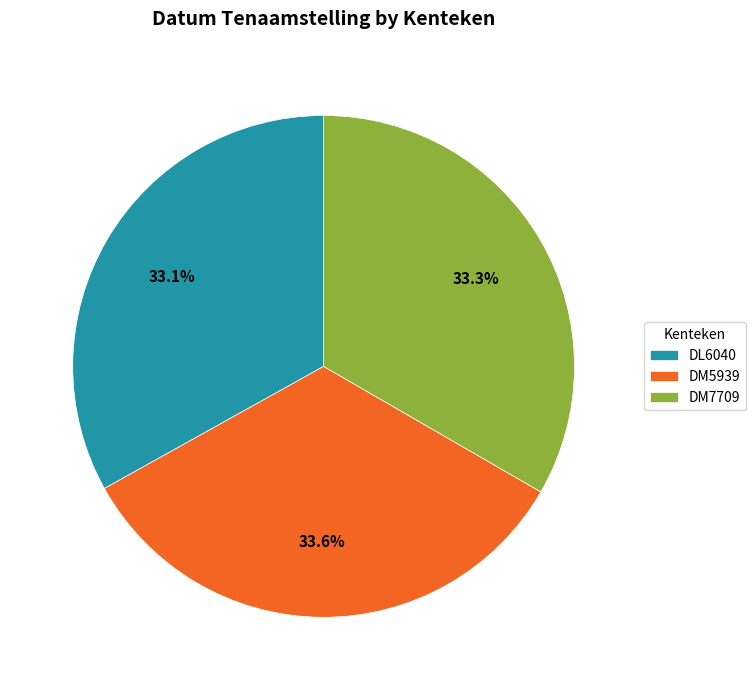

Does DL6040 account for over 50% of the chart?

No